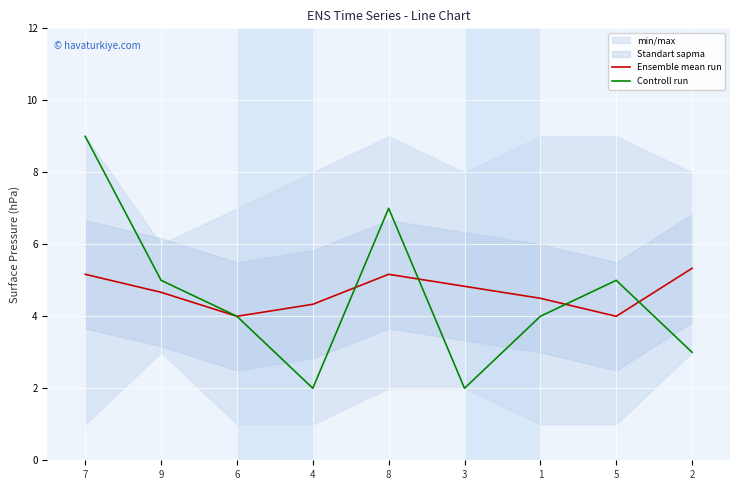

What is the difference between the maximum and minimum values in the Ensemble mean run series?

1.3